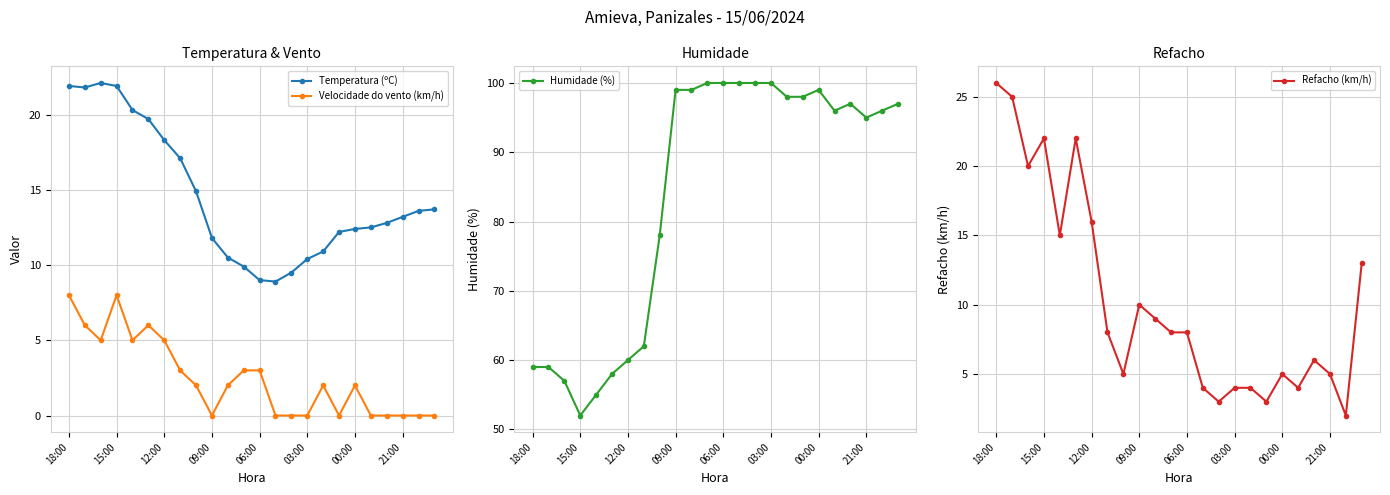

What is the maximum value for Velocidade do vento (km/h)?

8.0